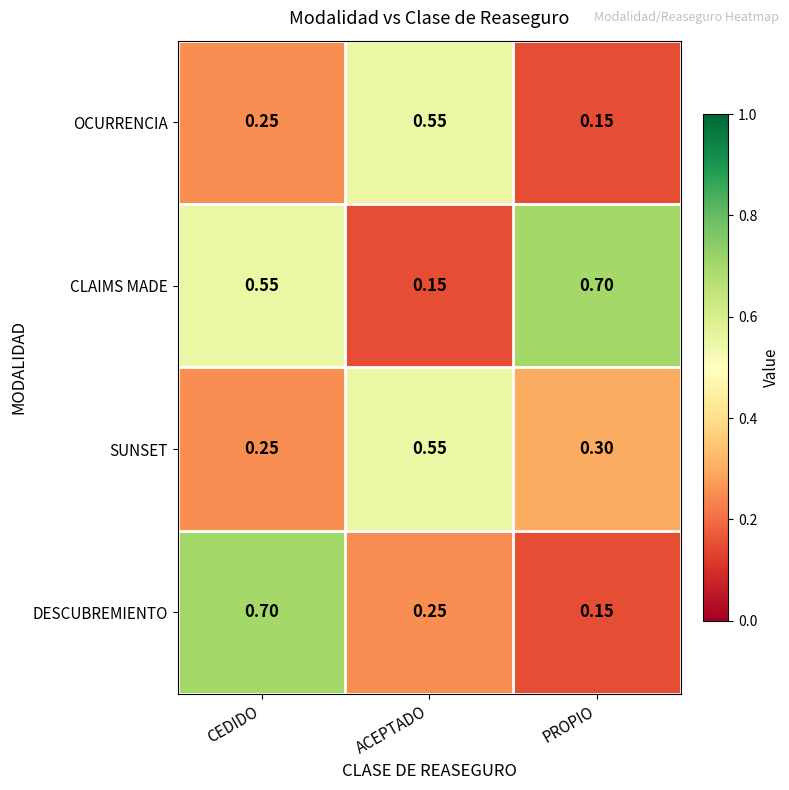

What is the total value across all series at CEDIDO?

1.8